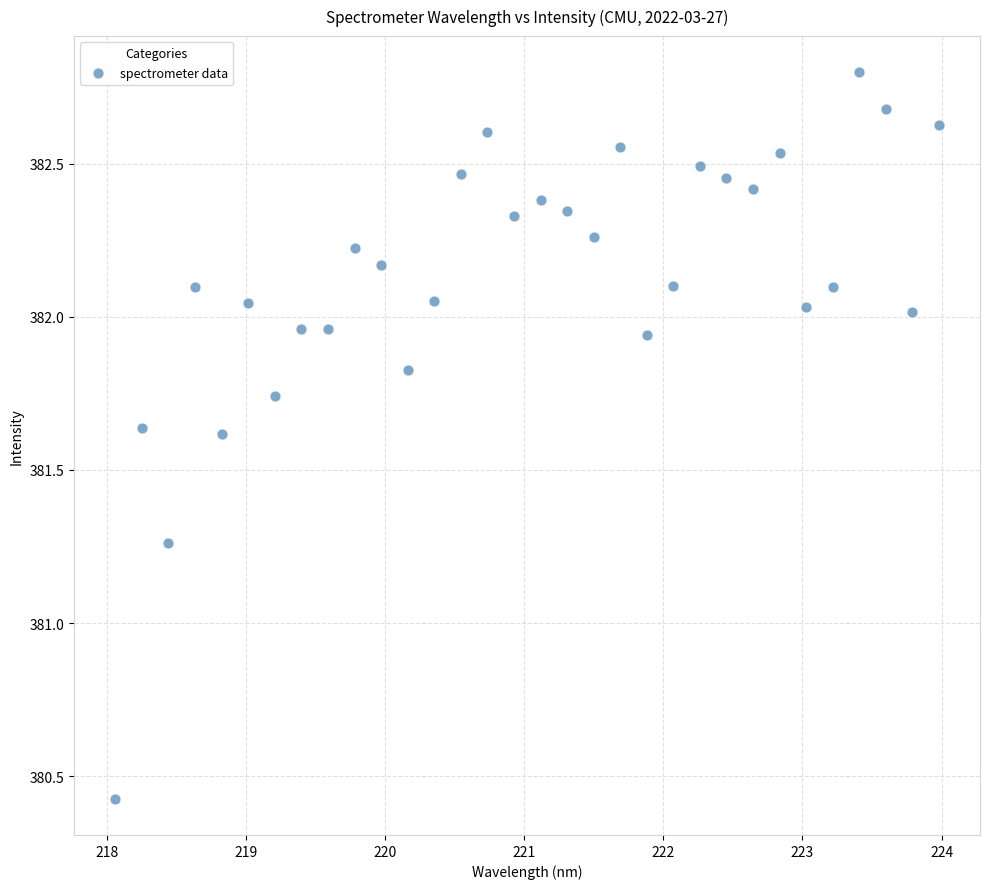

What is the range of Y values (max minus min)?

2.4